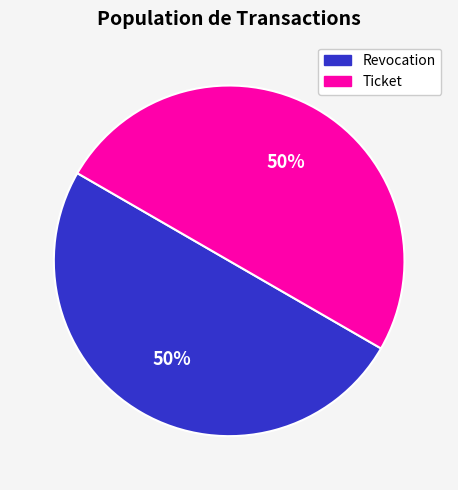

How many slices are in this pie chart?

2